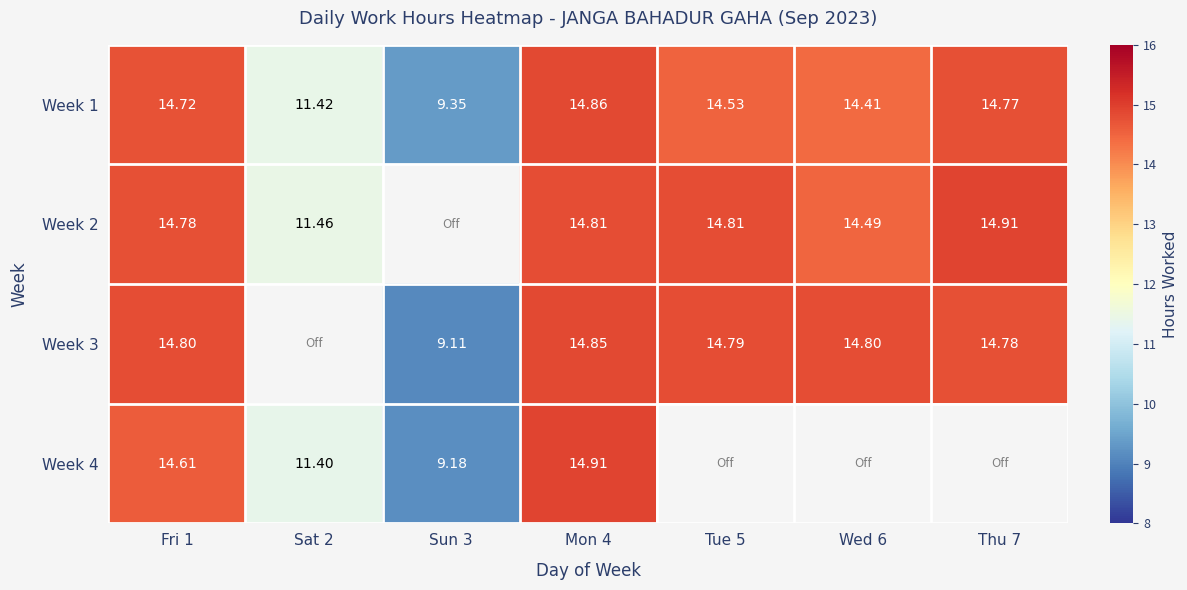

Is it true that Week 4 equals 11.4 at Sat 2?

True